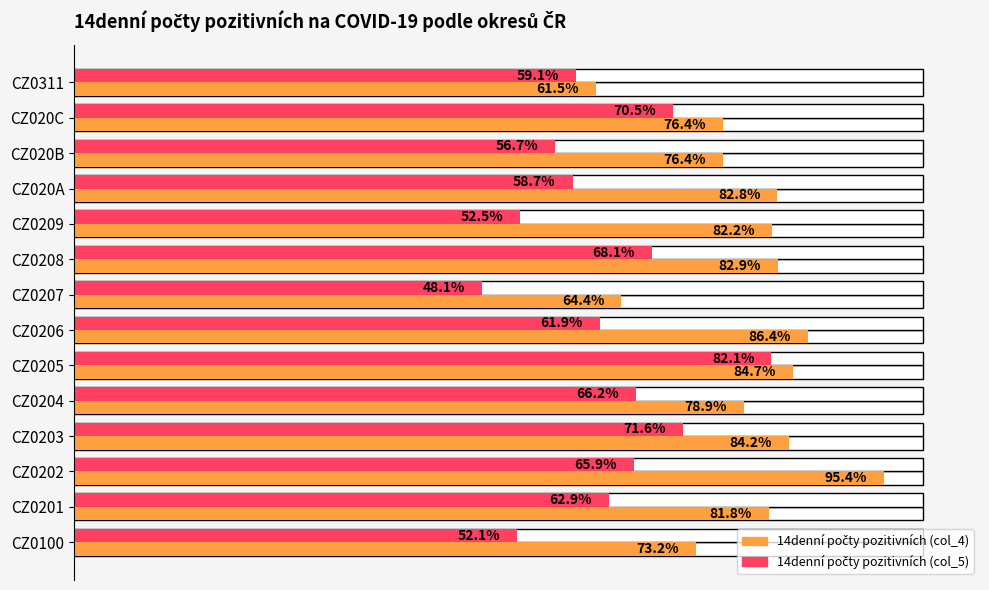

Is the value of 14denní počty pozitivních (col_4) at CZ0100 greater than the value of 14denní počty pozitivních (col_5) at CZ020A?

Yes